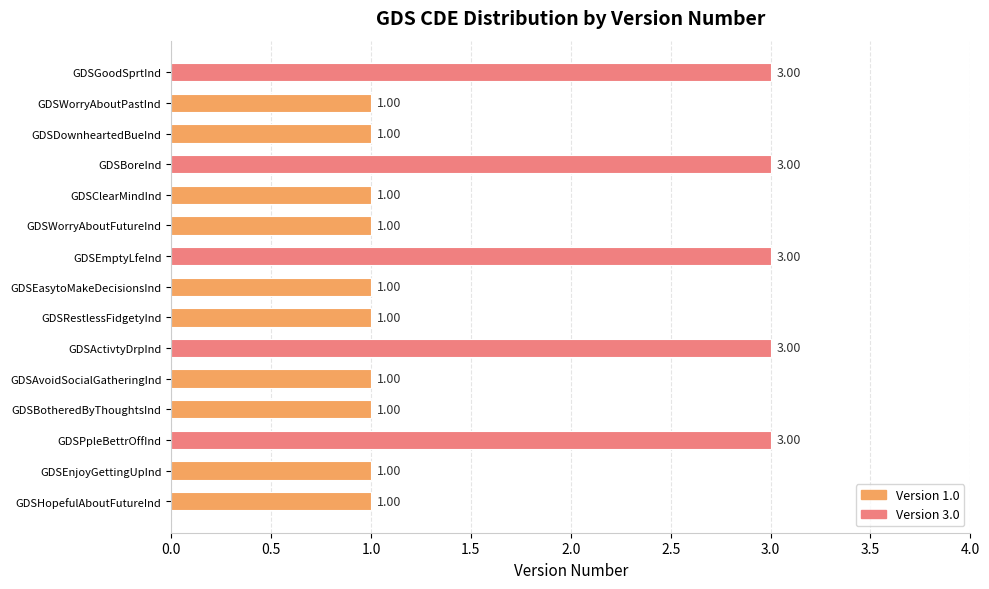

What is the ratio of the value at GDSBoreInd to the value at GDSPpleBettrOffInd?

1.0